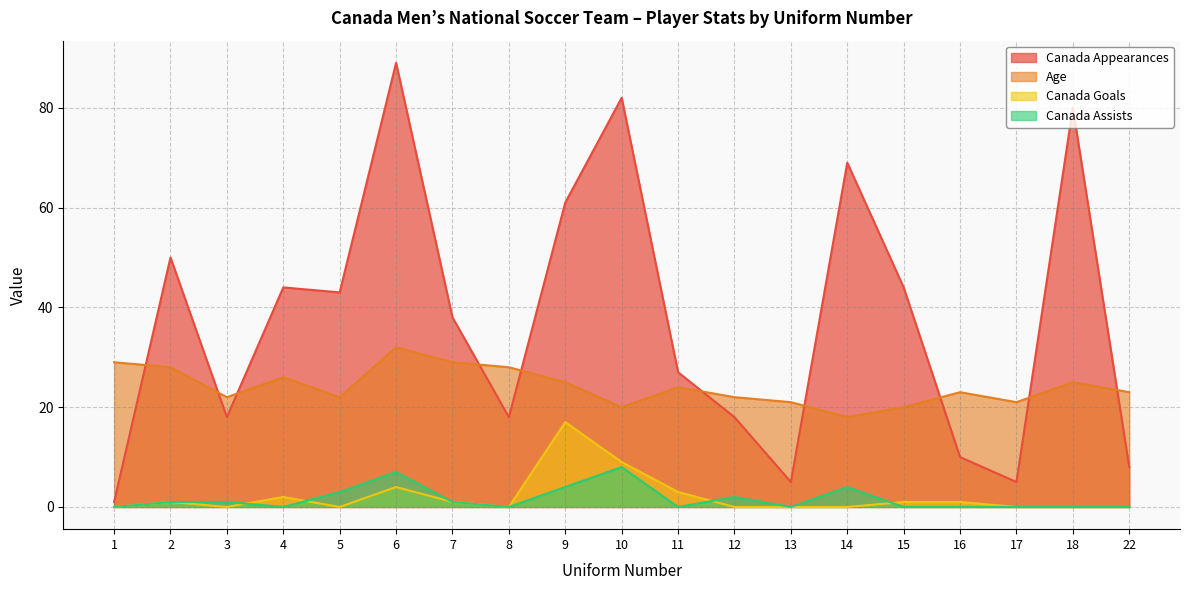

How many interior local valleys does the Canada Appearances series have?

5